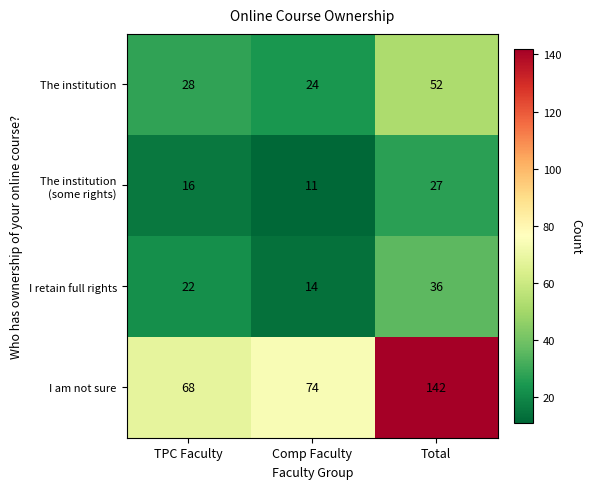

Between TPC Faculty and Total, which series saw the biggest shift?

I am not sure